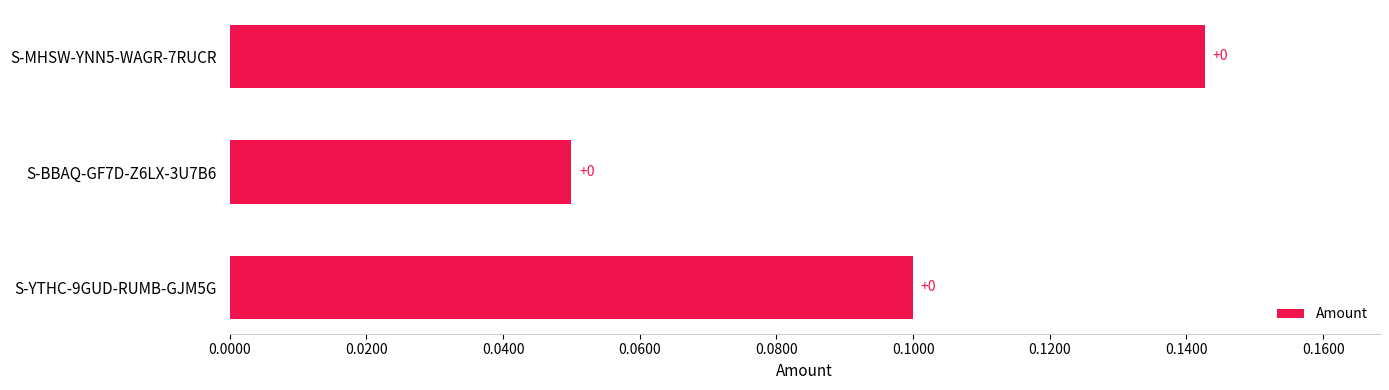

The chart shows a value of 0.1 at S-BBAQ-GF7D-Z6LX-3U7B6. True or false?

True